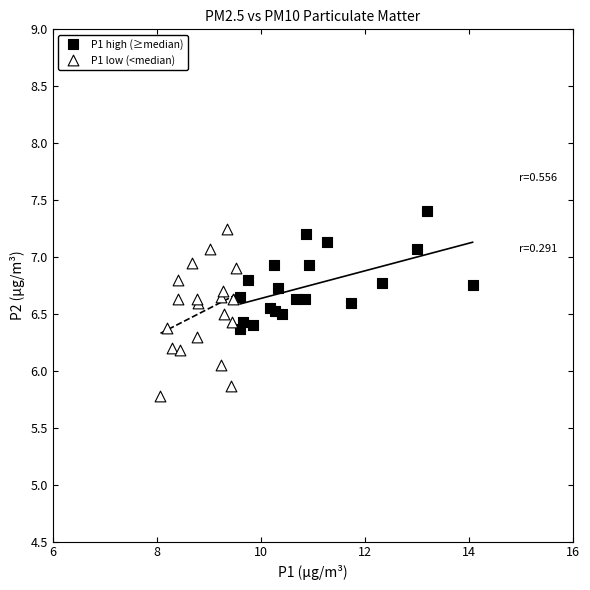

Which series has the largest Y range (max minus min)?

P1 low (<median)